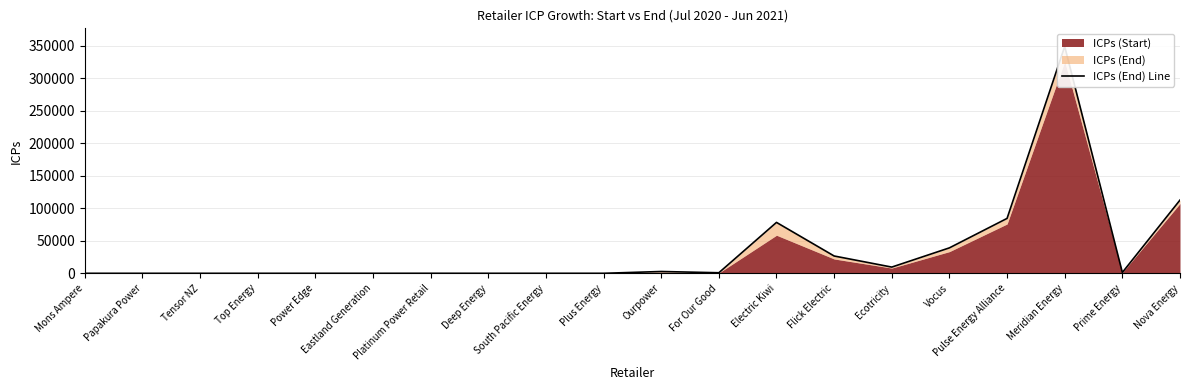

What is the difference between the maximum and minimum values?

348838